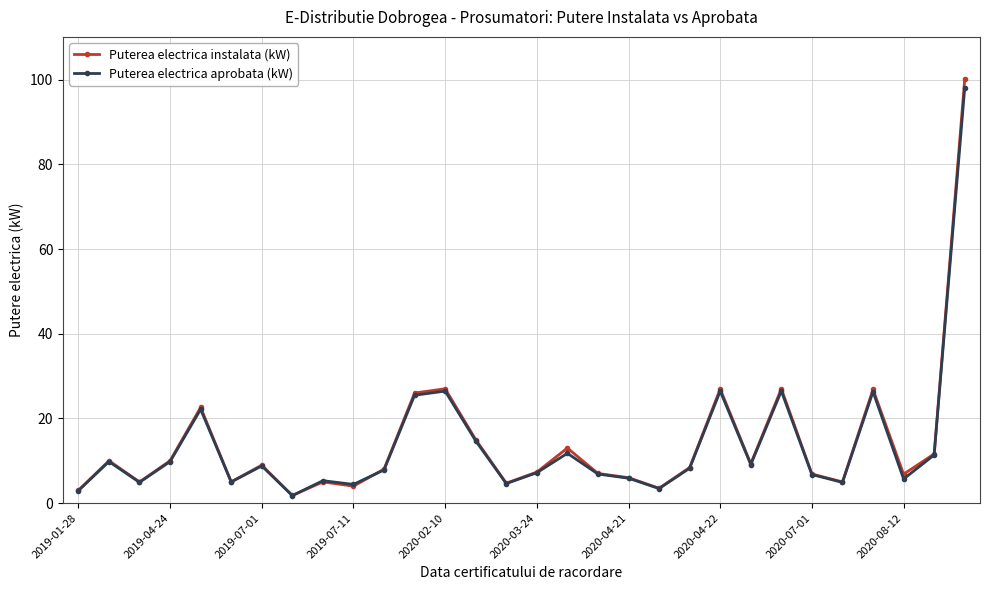

Which series has the largest range (max minus min)?

Puterea electrica instalata (kW)